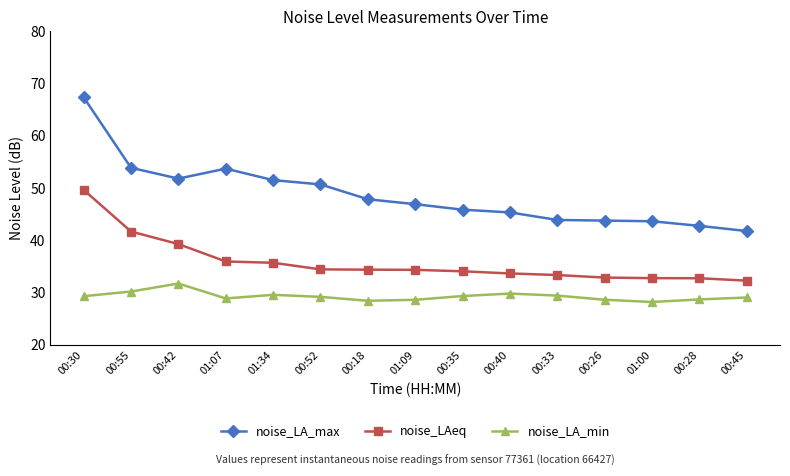

What position from the right is 00:18?

9